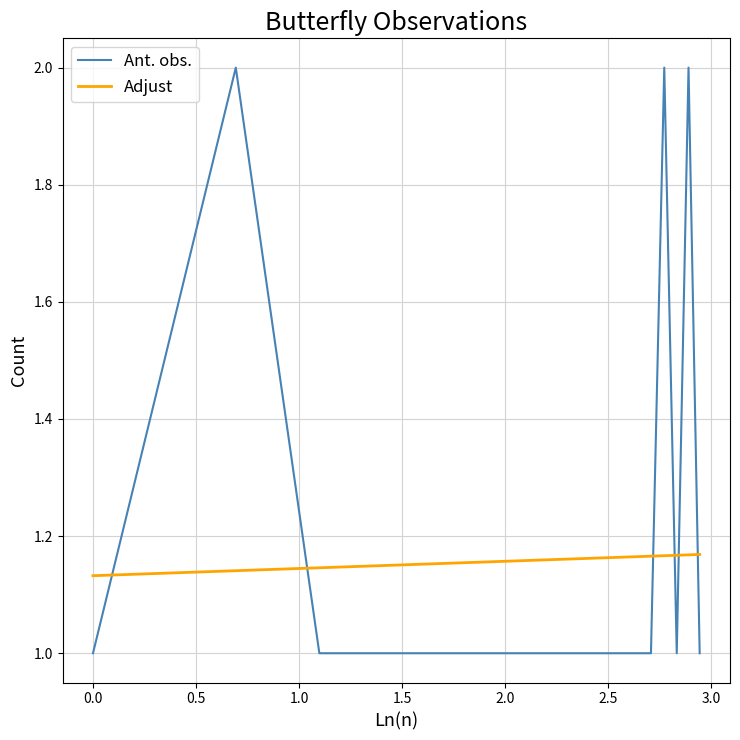

What is the minimum value for Ant. obs.?

1.0